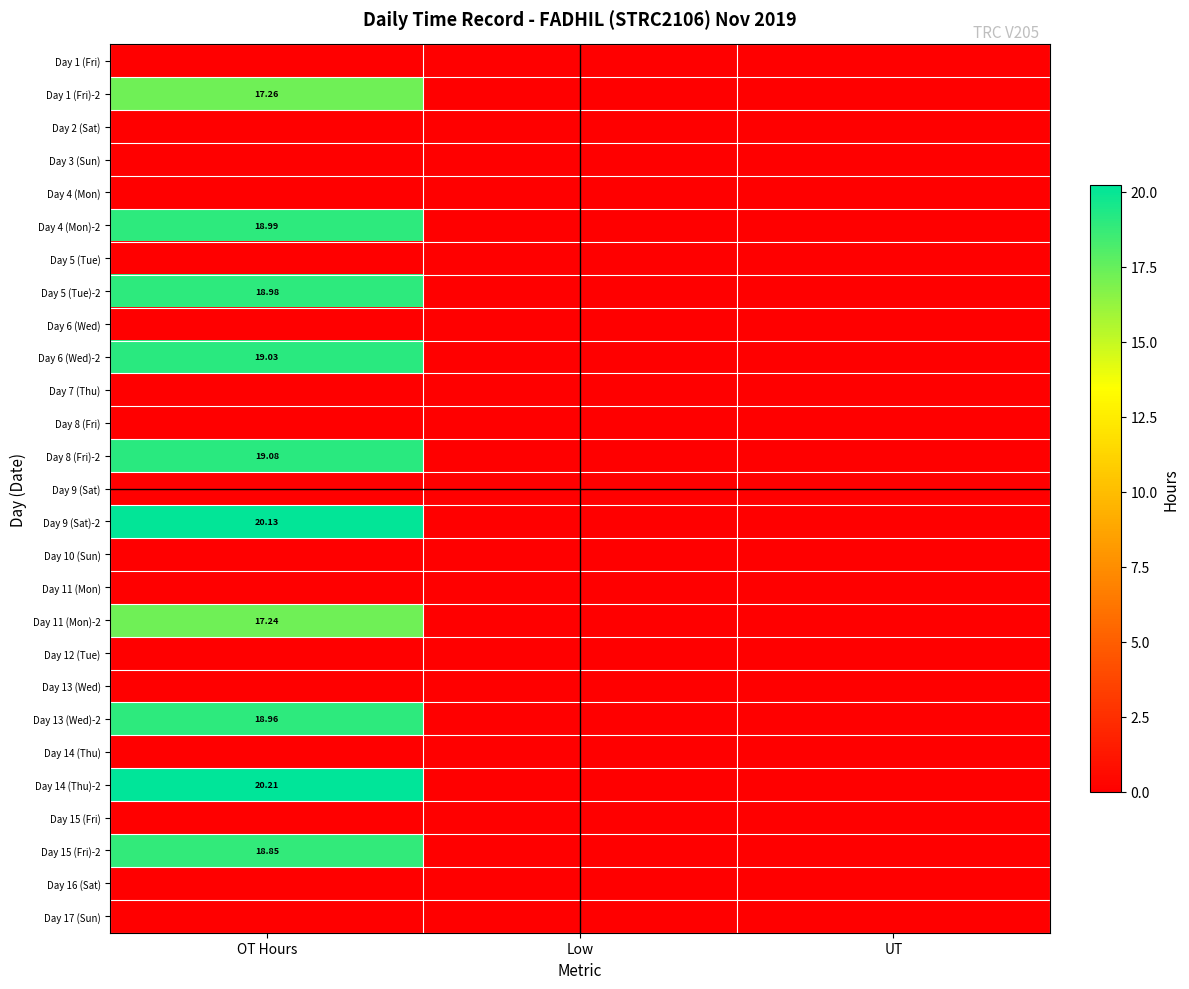

At which category is the sum across all series the highest?

OT Hours